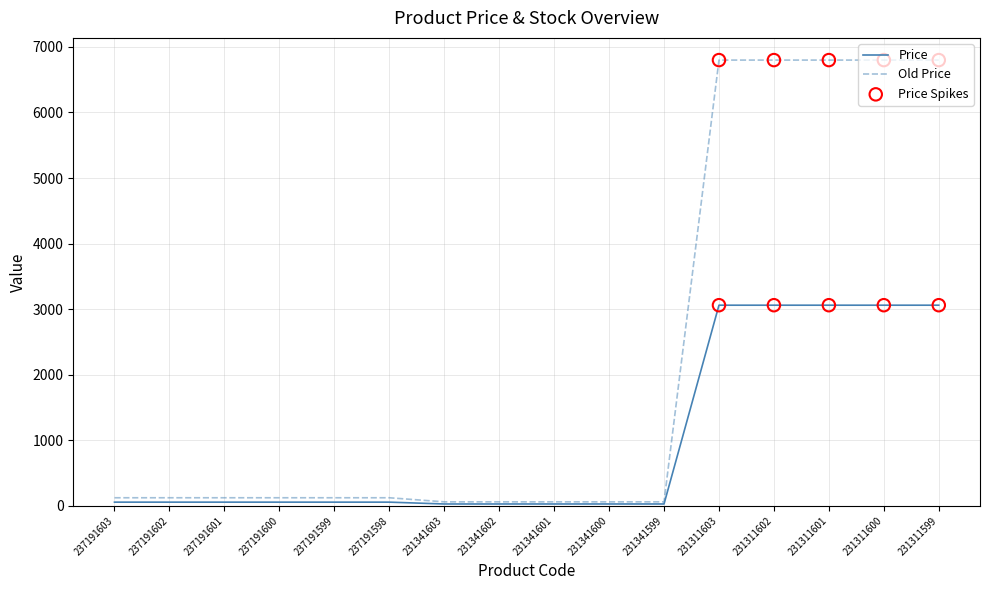

Which series has the widest spread of values?

Old Price